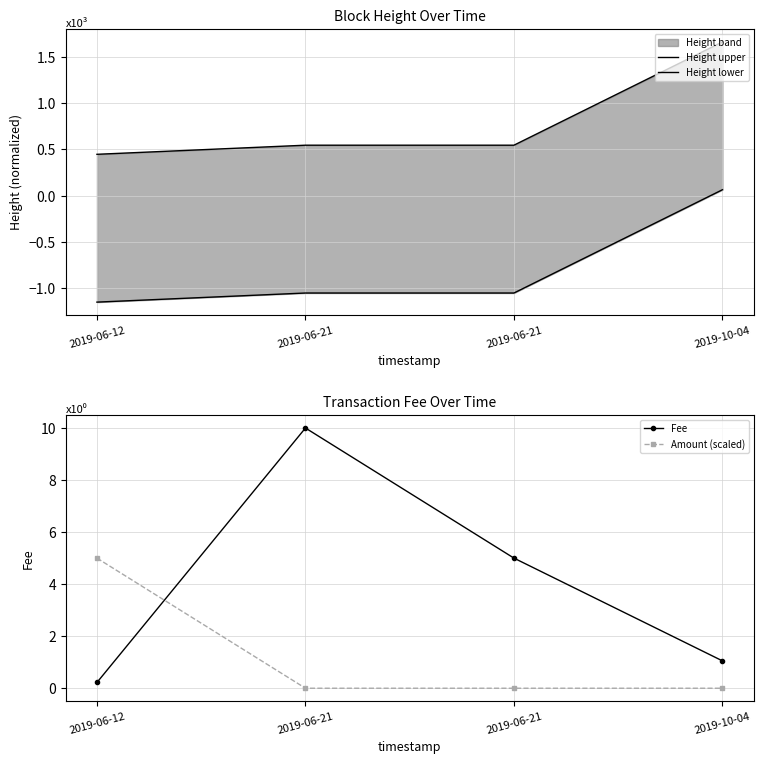

What is the difference between the maximum and second lowest values in the Height lower series?

1.1